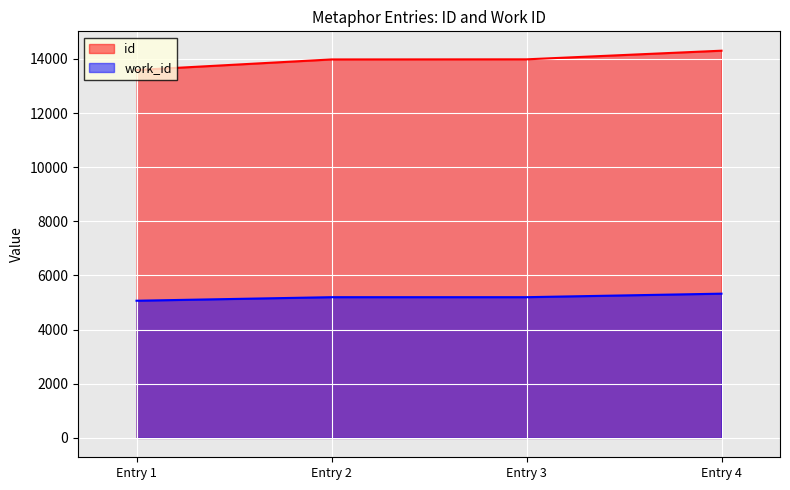

At which label does work_id reach its minimum?

Entry 1